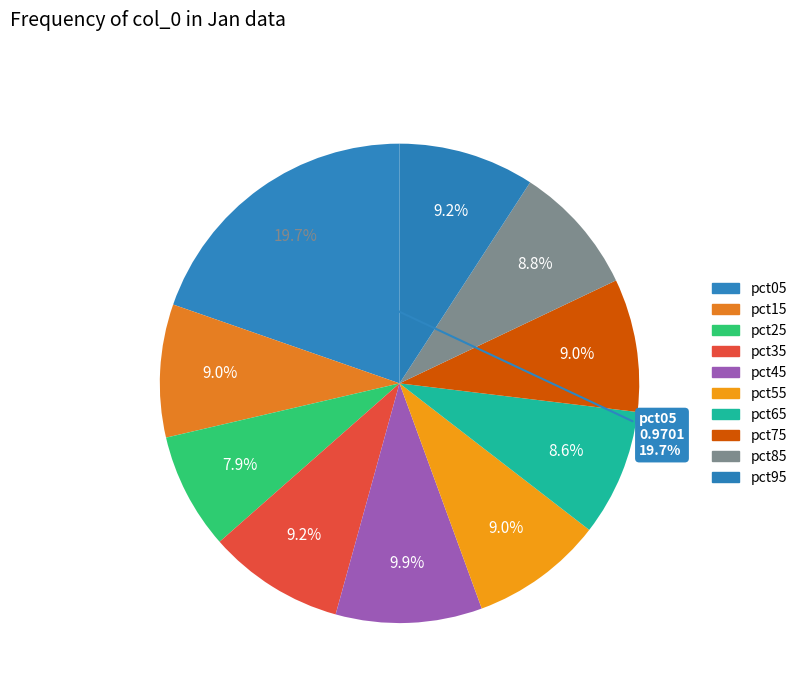

What percentage is the pct85 slice, to the nearest percent?

9%